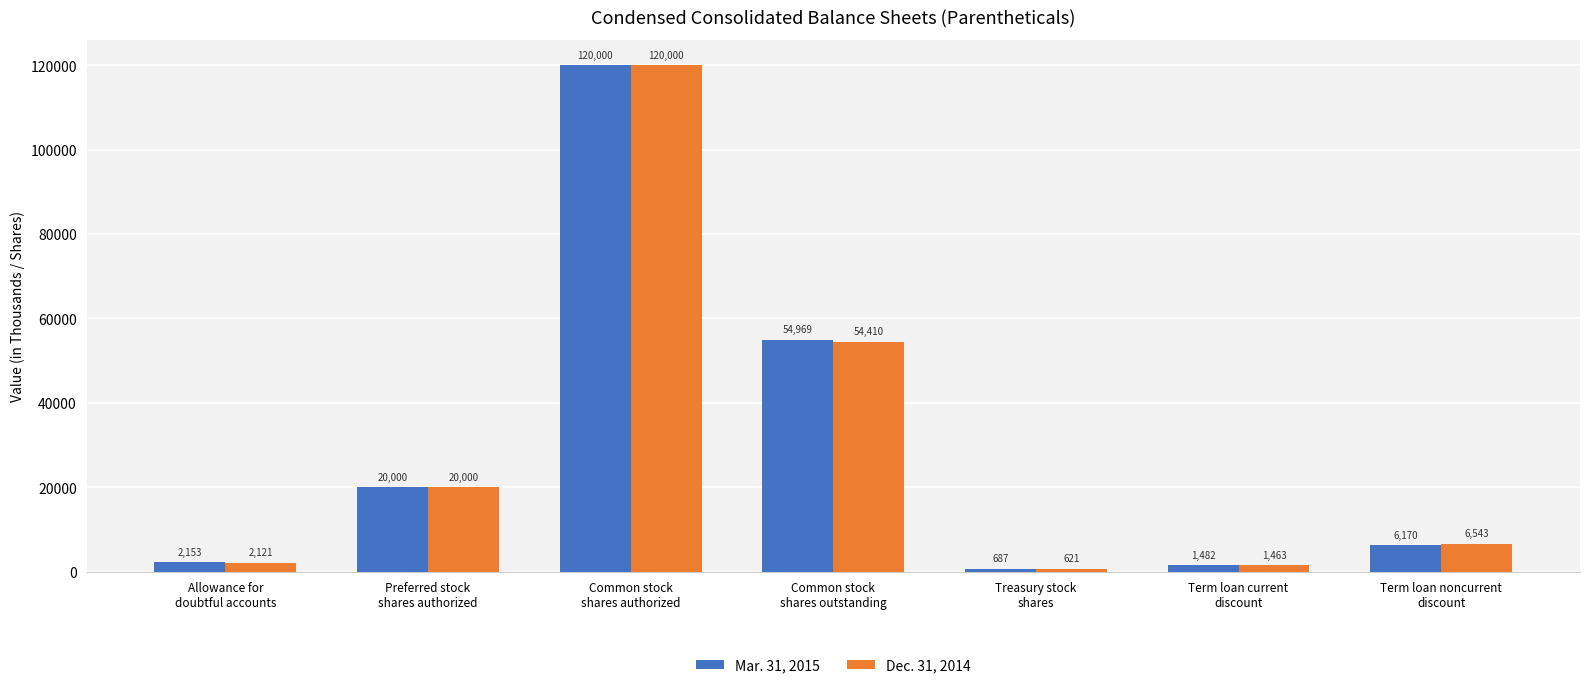

The value of Dec. 31, 2014 at Term loan current
discount is 1463. True or false?

True